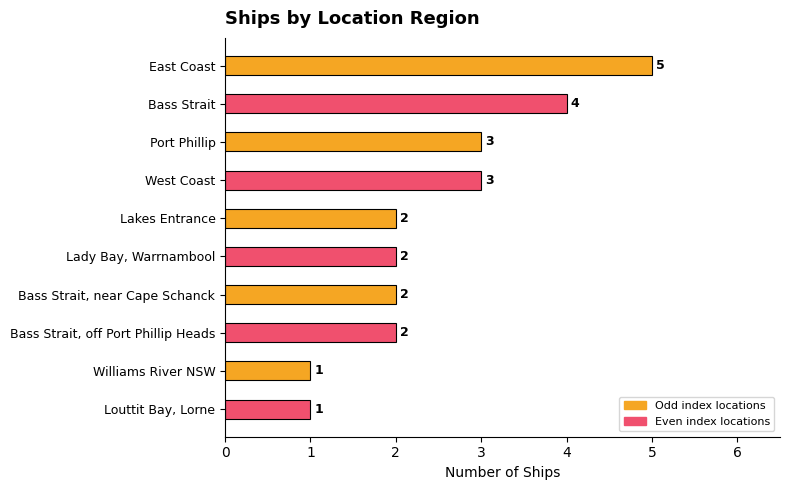

How many values are below 2?

2